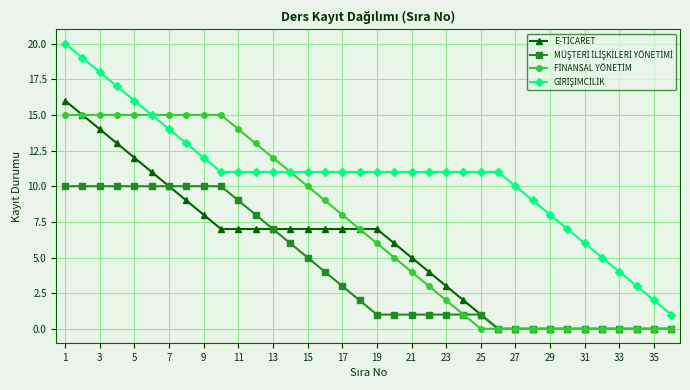

How many distinct data groups are displayed?

4